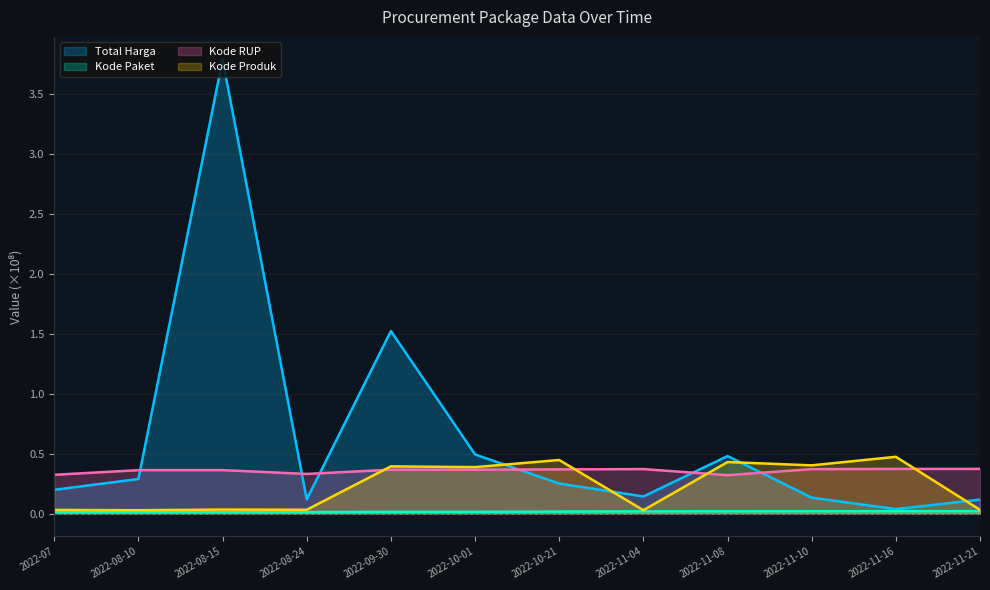

True or false: Total Harga and Kode Produk intersect in this chart.

True